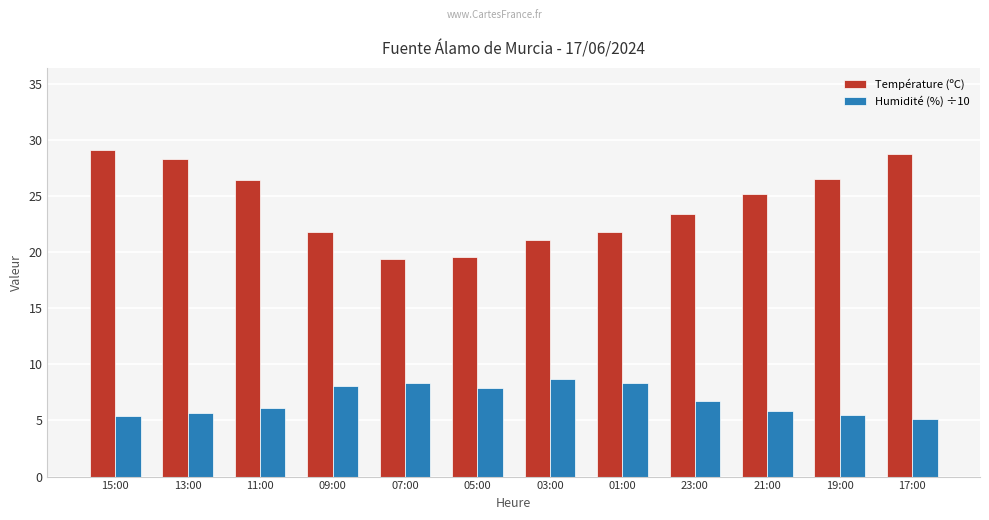

What is the difference between the maximum and minimum values in the Température (ºC) series?

9.7